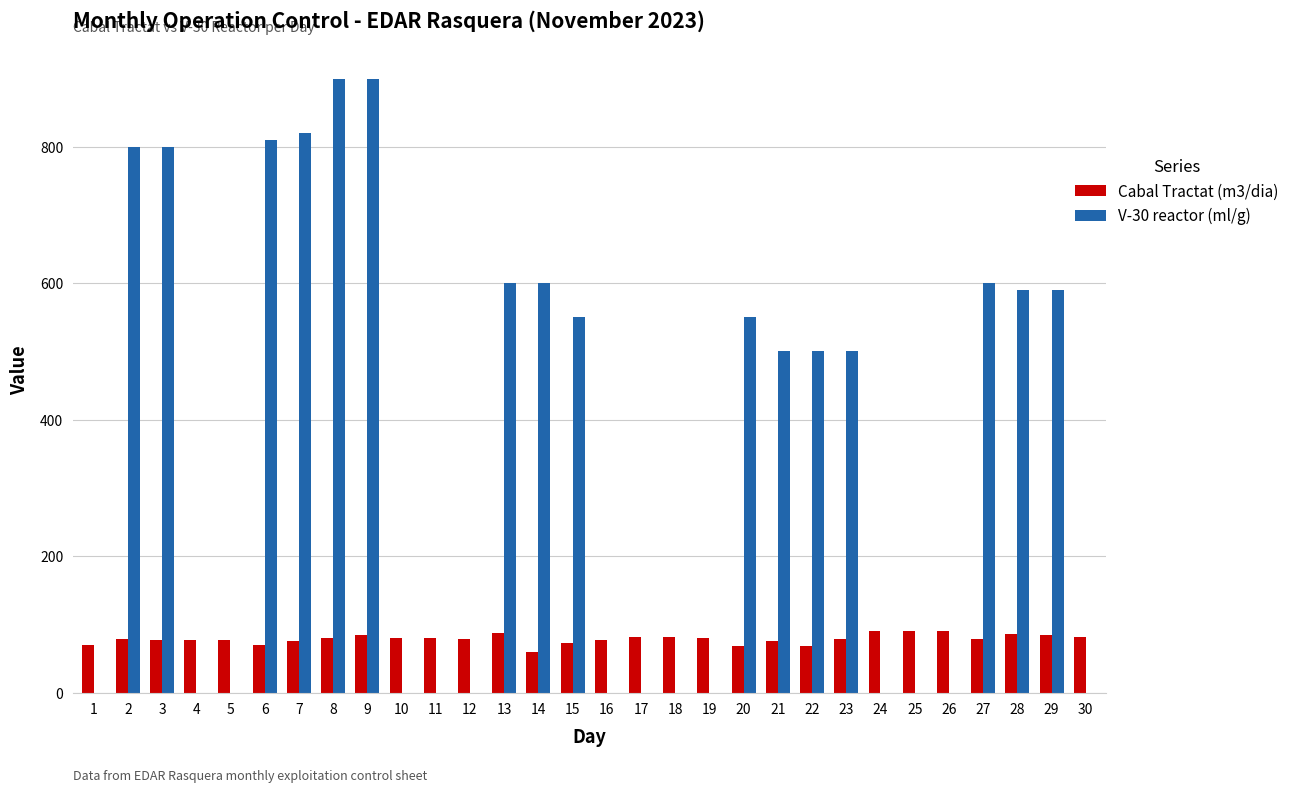

Count the number of categories in the chart.

30